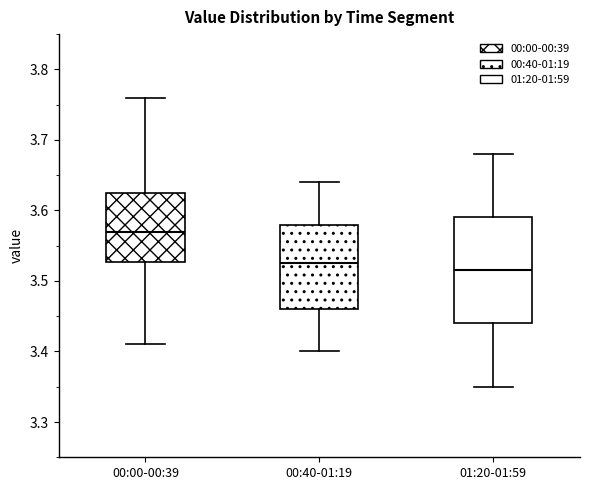

Reading left to right, transcribe this box plot: for each box, give where its median line is, the range the box spans, and where its two whiskers end, as read against the y-axis. The values are not printed on the chart, so give them approximately, as read against the axis.

00:00-00:39: median 3.57, box 3.53 to 3.63, whiskers 3.41 to 3.76
00:40-01:19: median 3.53, box 3.46 to 3.58, whiskers 3.40 to 3.64
01:20-01:59: median 3.52, box 3.44 to 3.59, whiskers 3.35 to 3.68